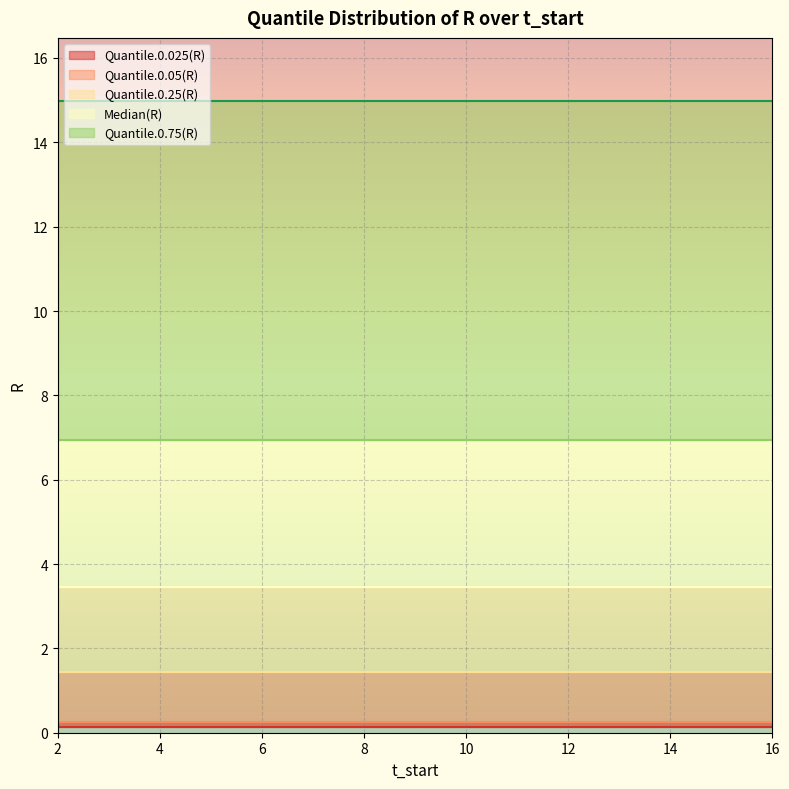

How many lines are shown in the chart?

5